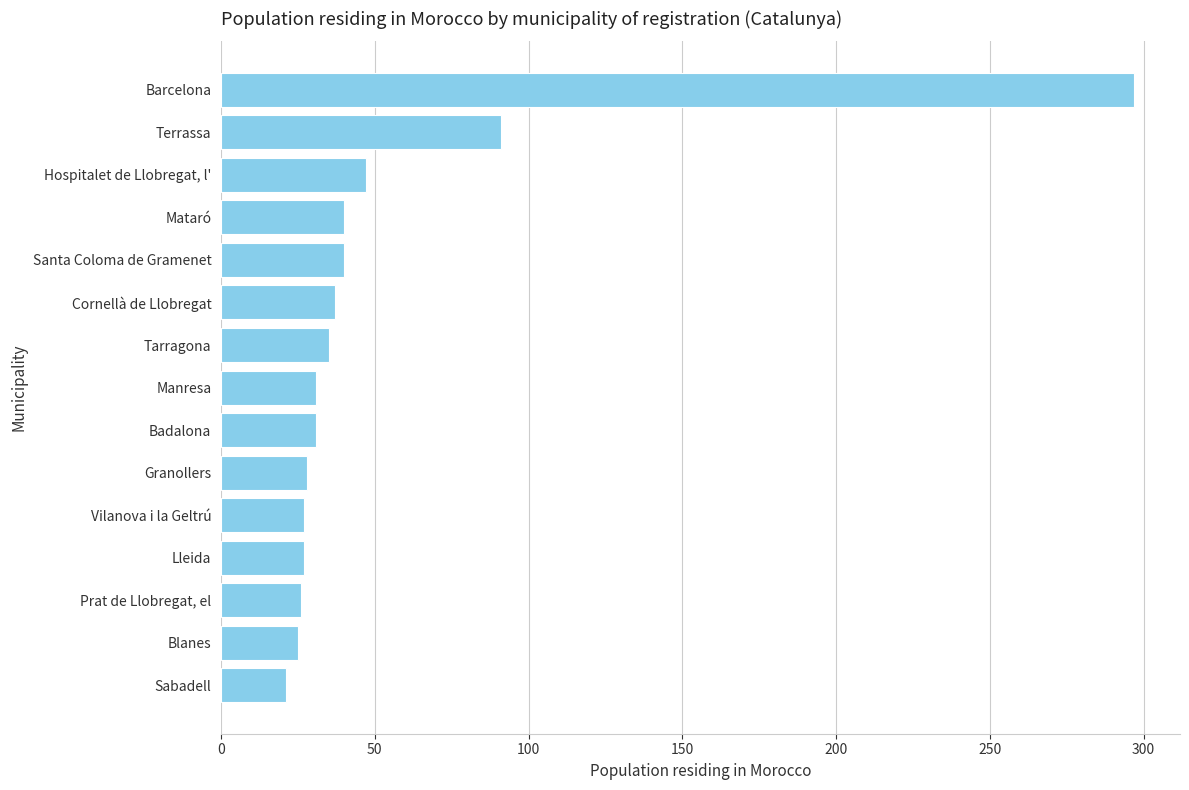

What is the sum of all values?

803